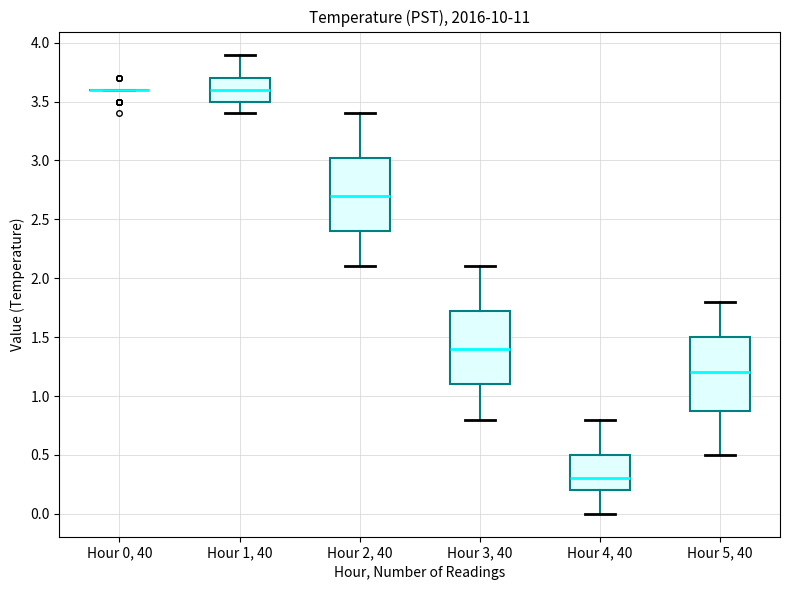

Reading left to right, transcribe this box plot: for each box, give where its median line is, the range the box spans, and where its two whiskers end, as read against the y-axis. The values are not printed on the chart, so give them approximately, as read against the axis.

Hour 0, 40: box collapsed to a line at 3.60, whiskers 3.60 to 3.60
Hour 1, 40: median 3.60, box 3.50 to 3.70, whiskers 3.40 to 3.90
Hour 2, 40: median 2.70, box 2.40 to 3.05, whiskers 2.10 to 3.40
Hour 3, 40: median 1.40, box 1.10 to 1.75, whiskers 0.80 to 2.10
Hour 4, 40: median 0.30, box 0.20 to 0.50, whiskers 0.00 to 0.80
Hour 5, 40: median 1.20, box 0.90 to 1.50, whiskers 0.50 to 1.80